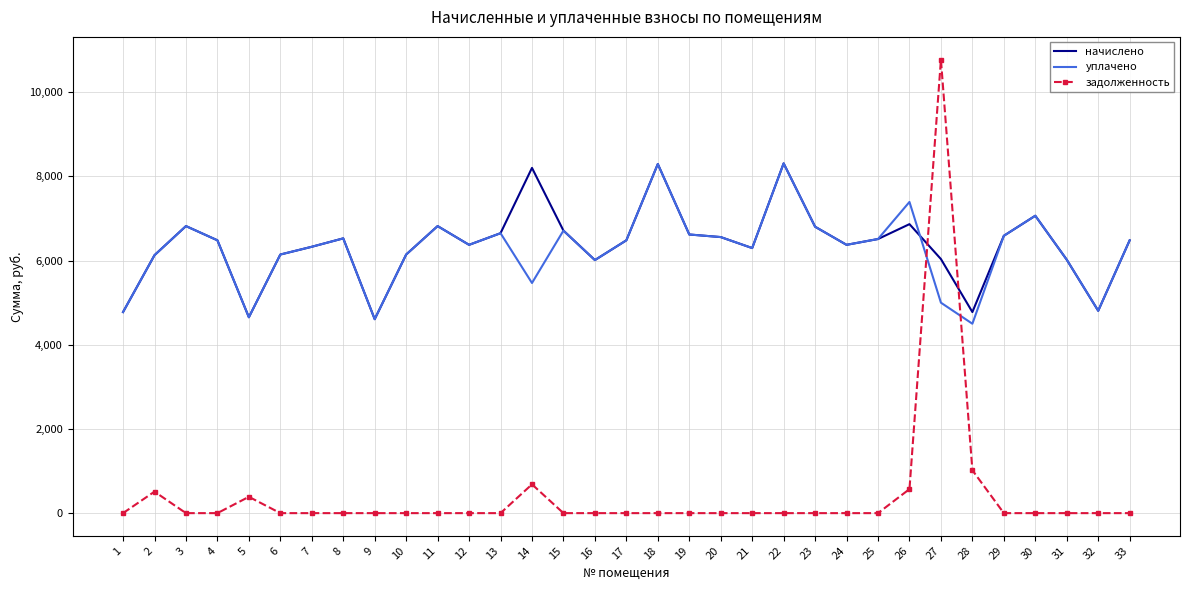

How many intersections are there between начислено and задолженность?

2